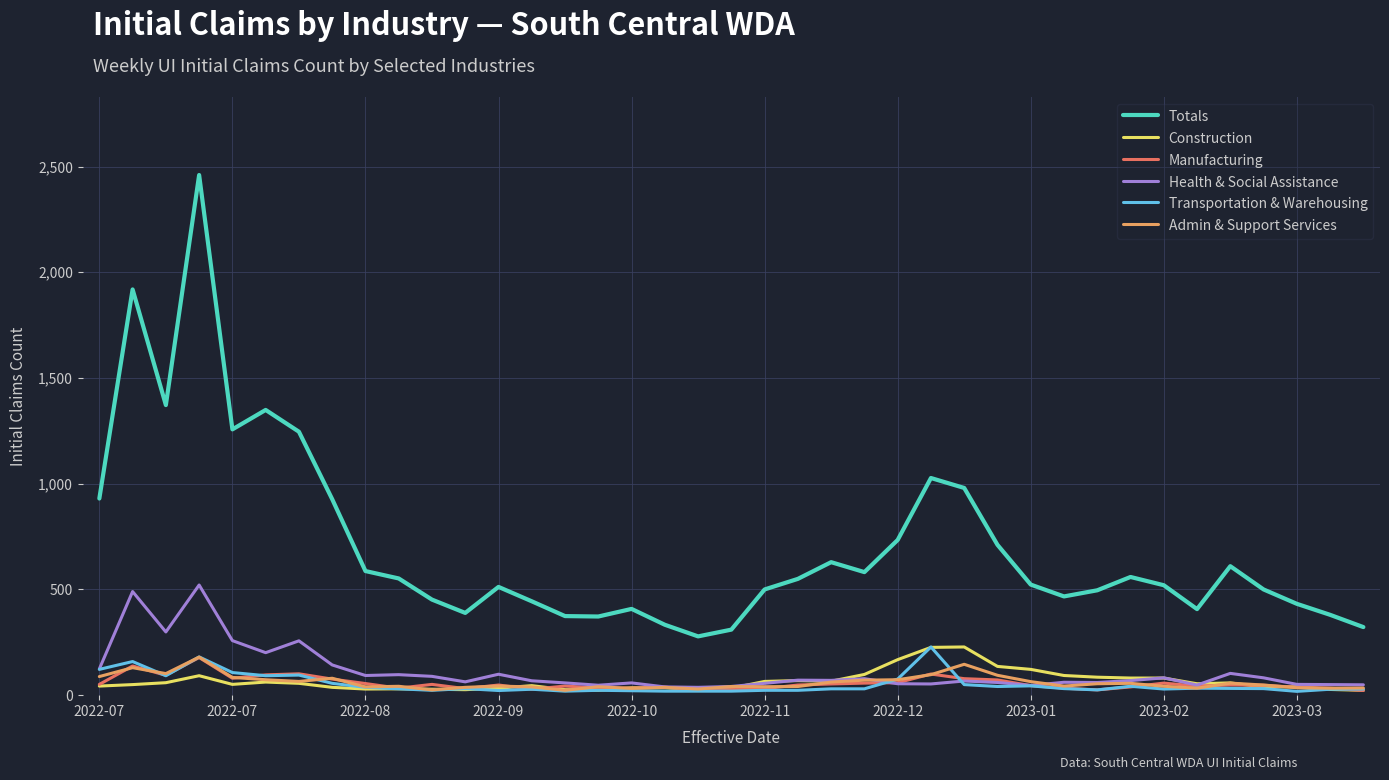

True or false: Health & Social Assistance and Totals intersect in this chart.

False